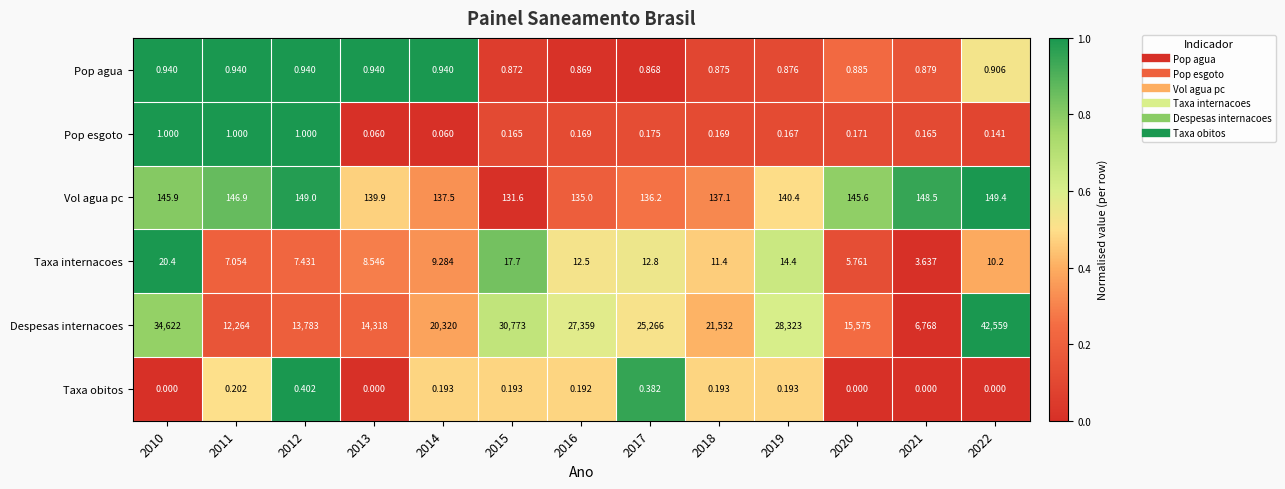

How many data points in Vol agua pc are above 140?

7